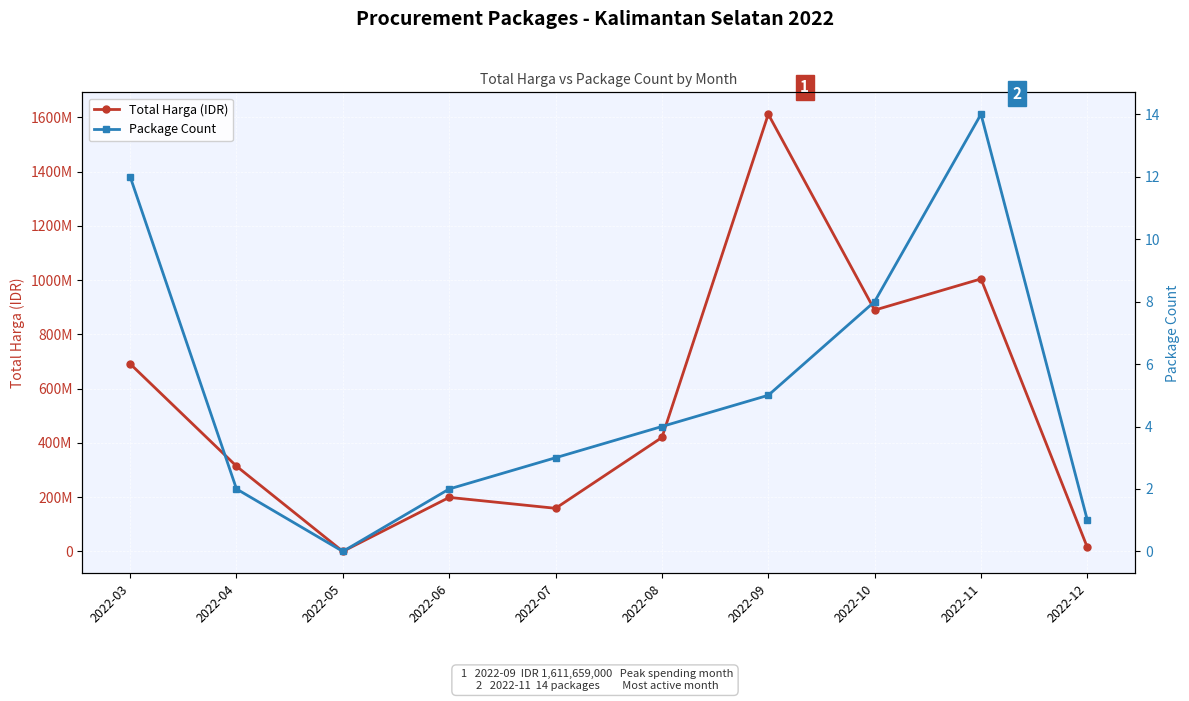

What is the average value of the Package Count series?

5